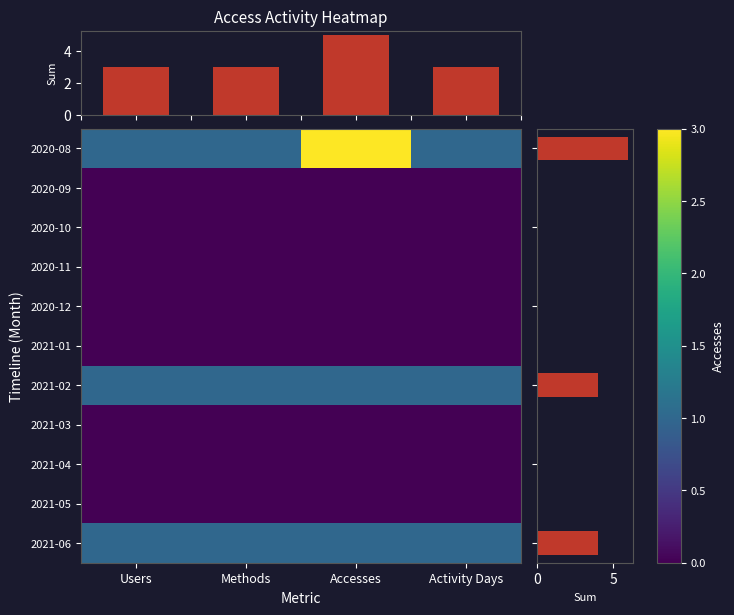

What is the maximum value for 2021-06?

1